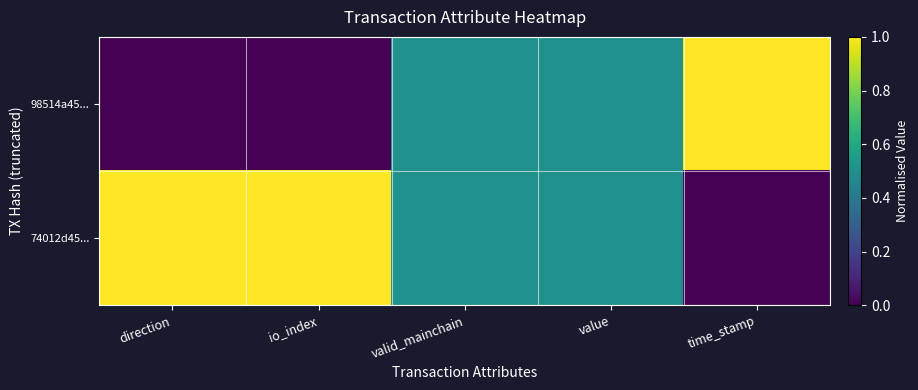

Reading right to left, extract all data points from this chart.

98514a45...: time_stamp=1.0	value=0.5	valid_mainchain=0.5	io_index=0.0	direction=0.0
74012d45...: time_stamp=0.0	value=0.5	valid_mainchain=0.5	io_index=1.0	direction=1.0